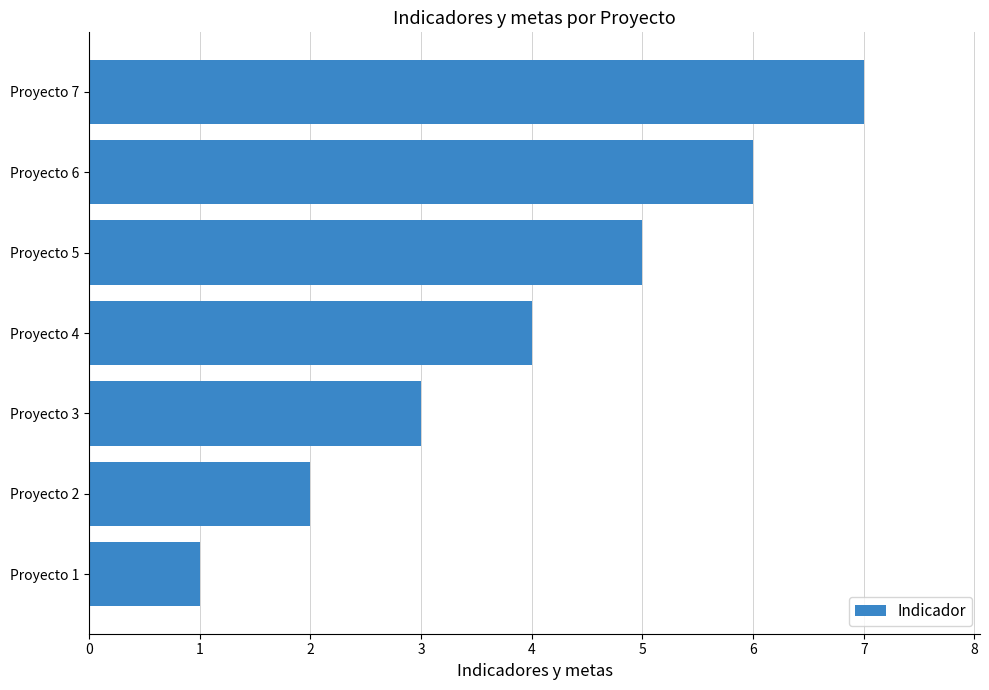

At which label is the value closest to 4?

Proyecto 4